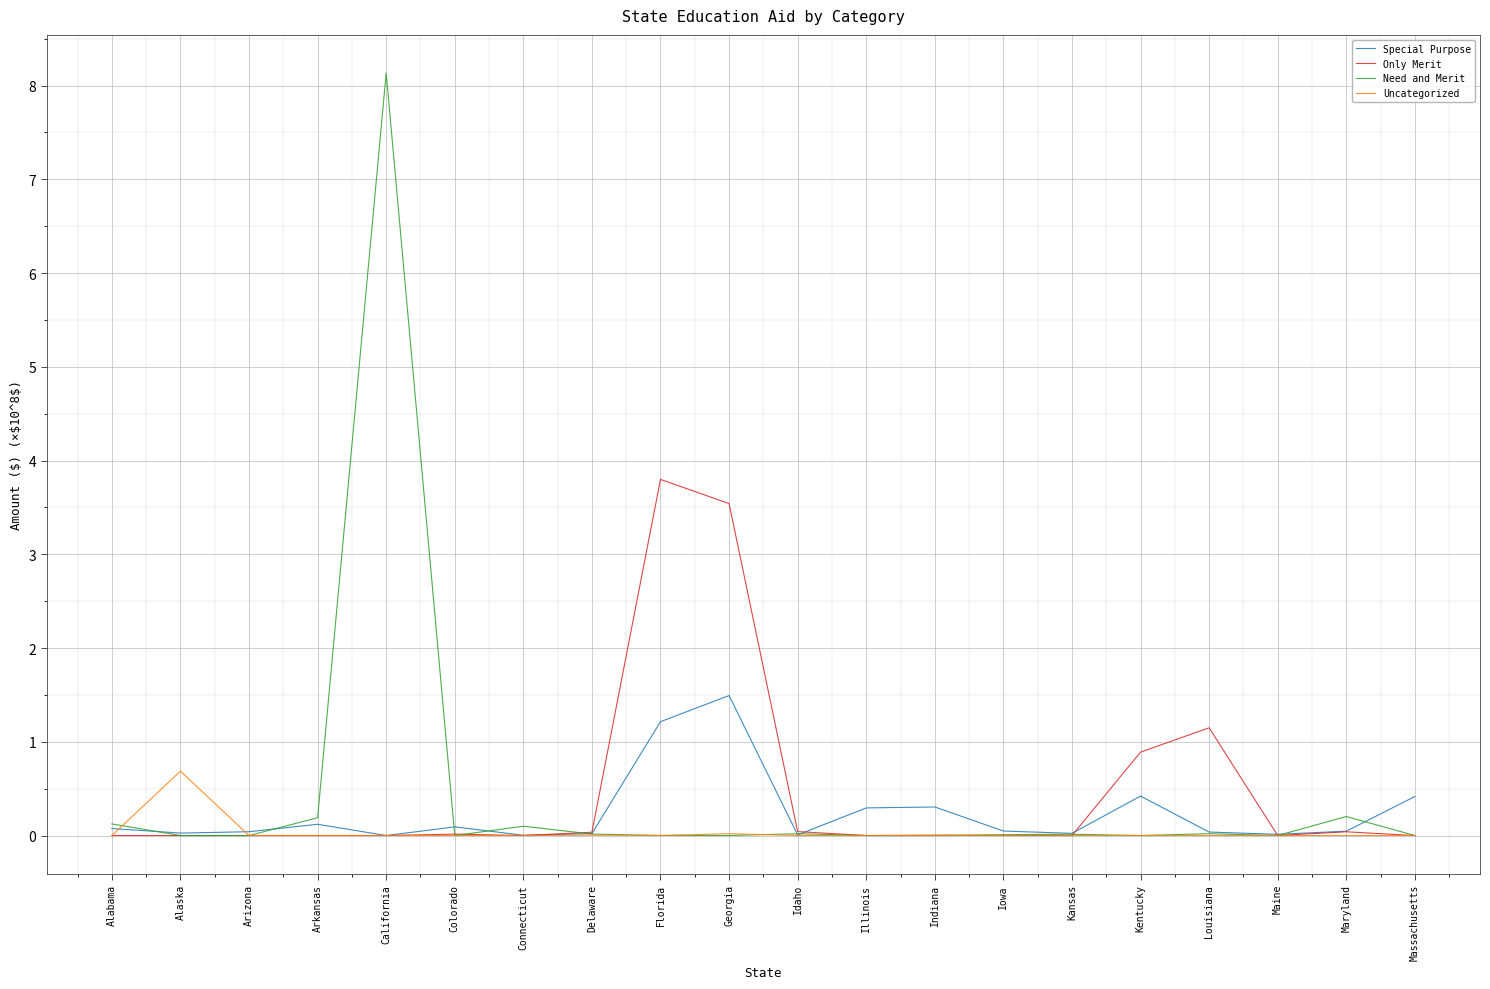

Which series has the largest range (max minus min)?

Need and Merit